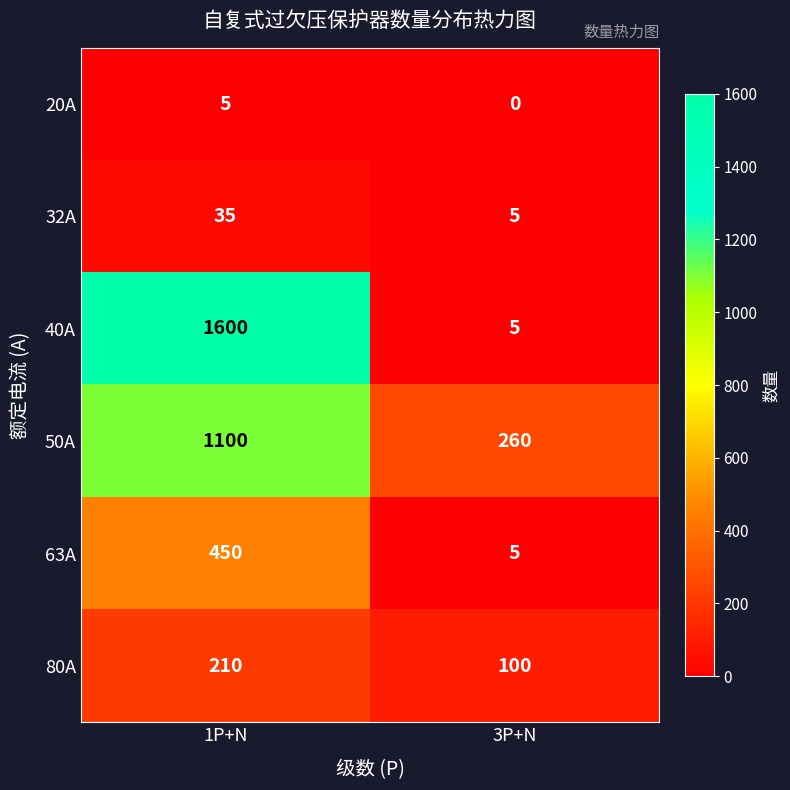

Is it true that 32A equals 7 at 1P+N?

False